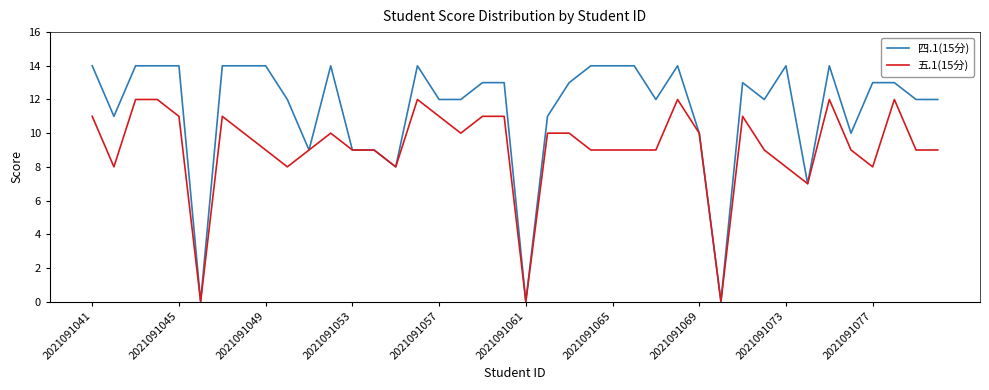

Which series has the largest range (max minus min)?

四.1(15分)